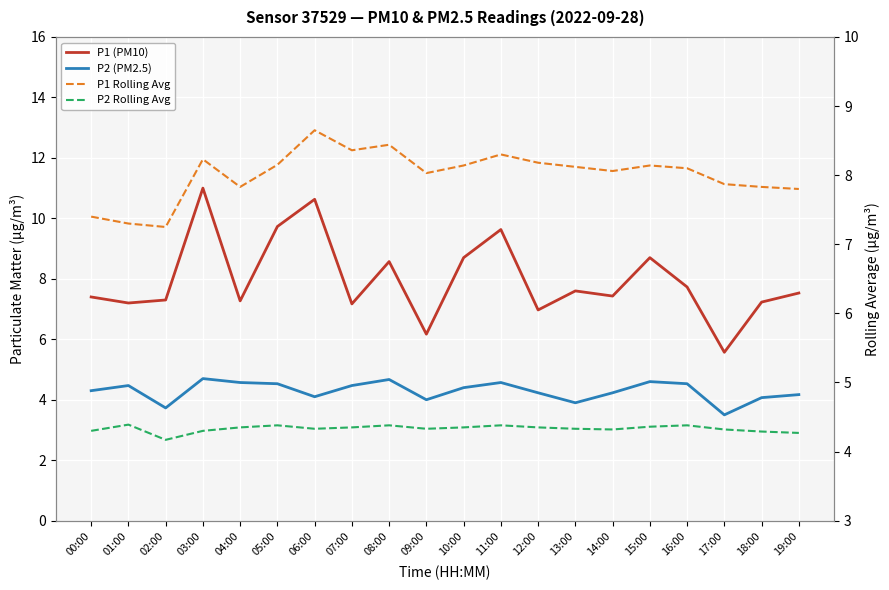

True or false: P2 (PM2.5) has a value of 1.0 at 02:00.

False